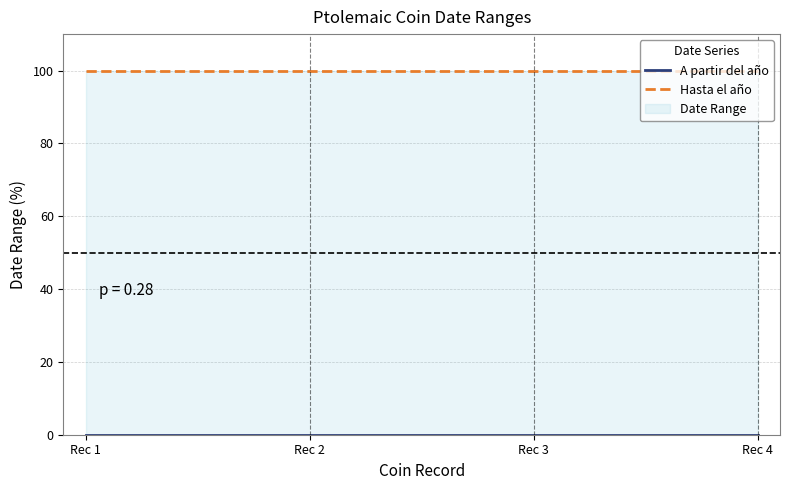

What are all the series names shown in the legend?

A partir del año, Hasta el año